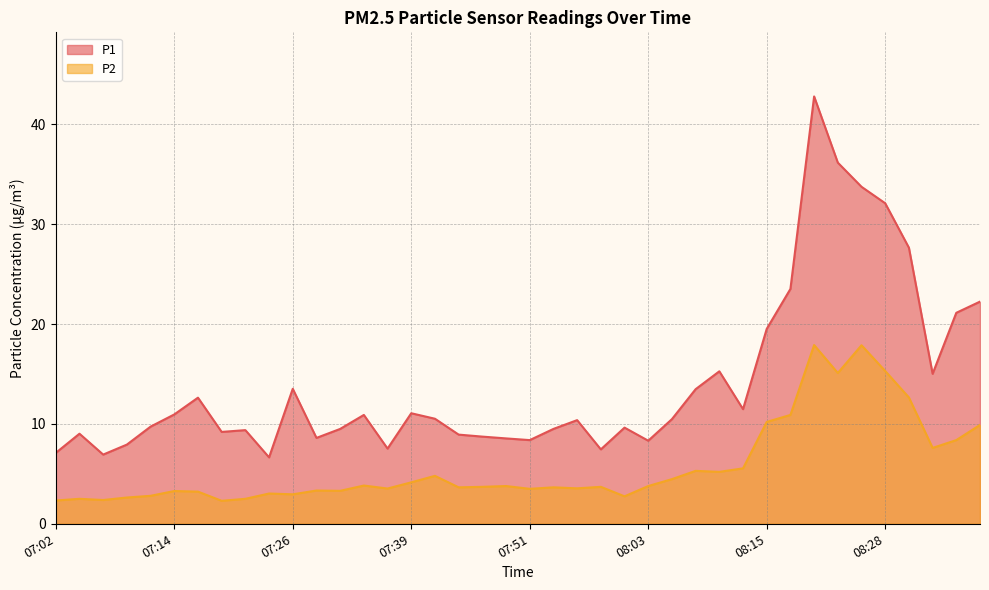

True or false: P1 and P2 intersect in this chart.

False